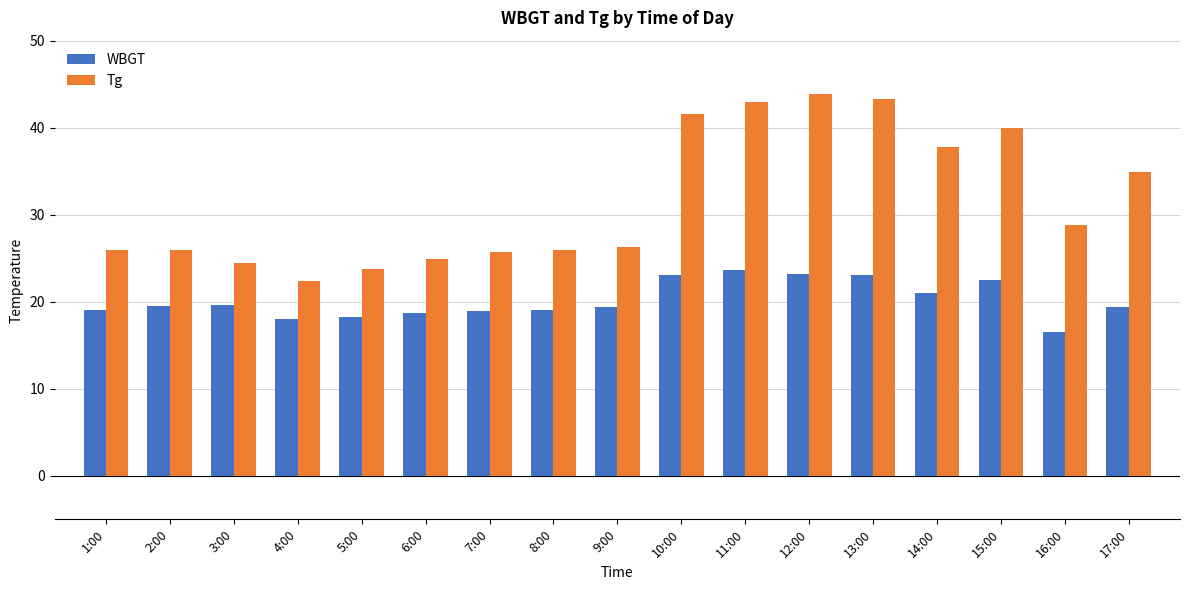

What is the sum of the Tg values at 16:00 and 4:00?

51.2